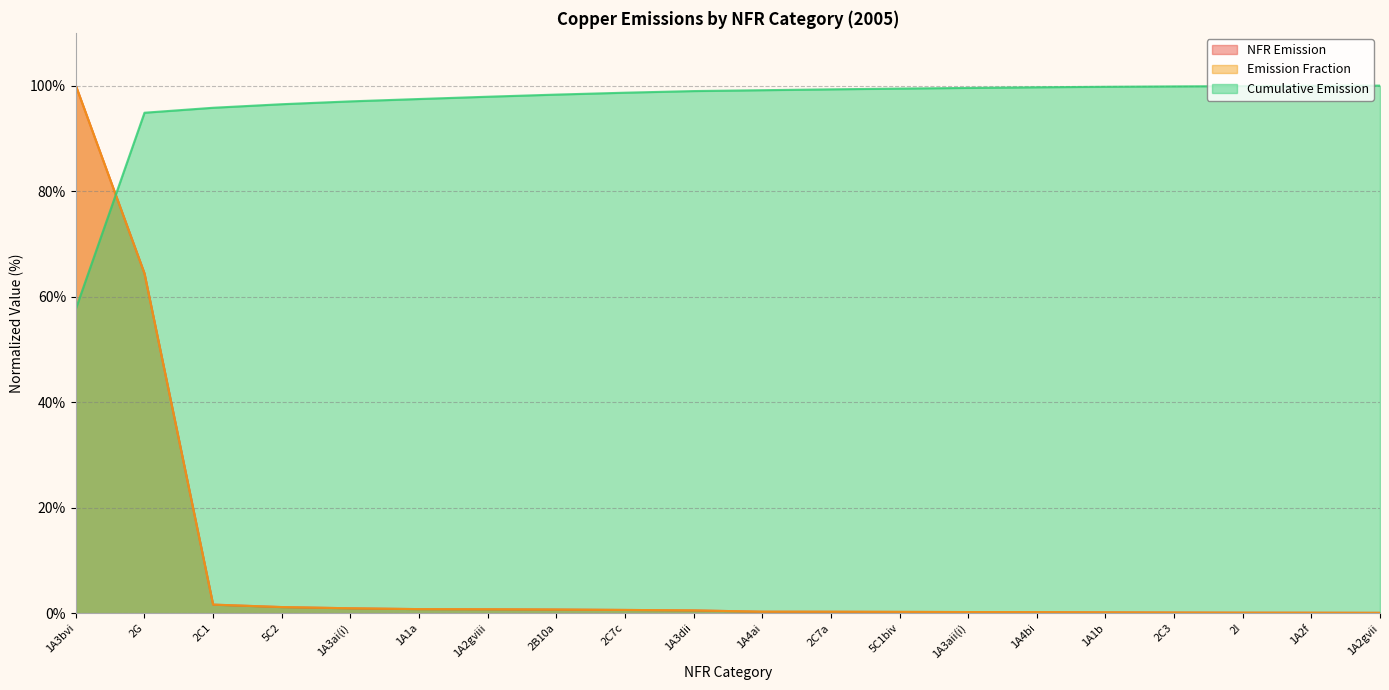

True or false: Cumulative Emission has a value of 57.7 at 1A3bvi.

True